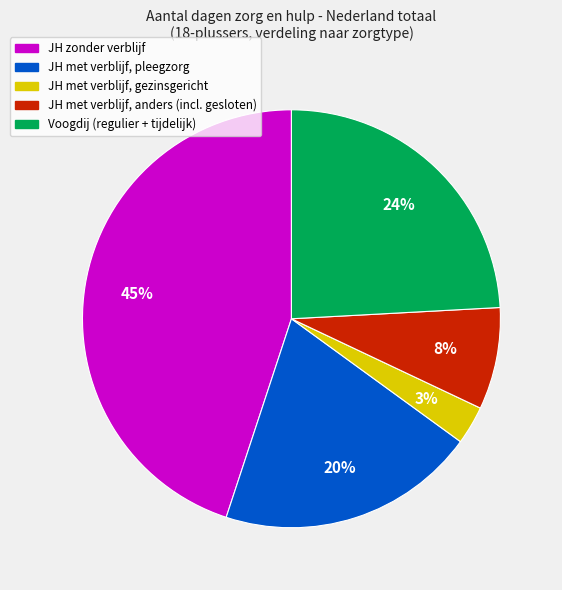

Do JH zonder verblijf and Voogdij (regulier + tijdelijk) together represent more than half of the pie?

Yes